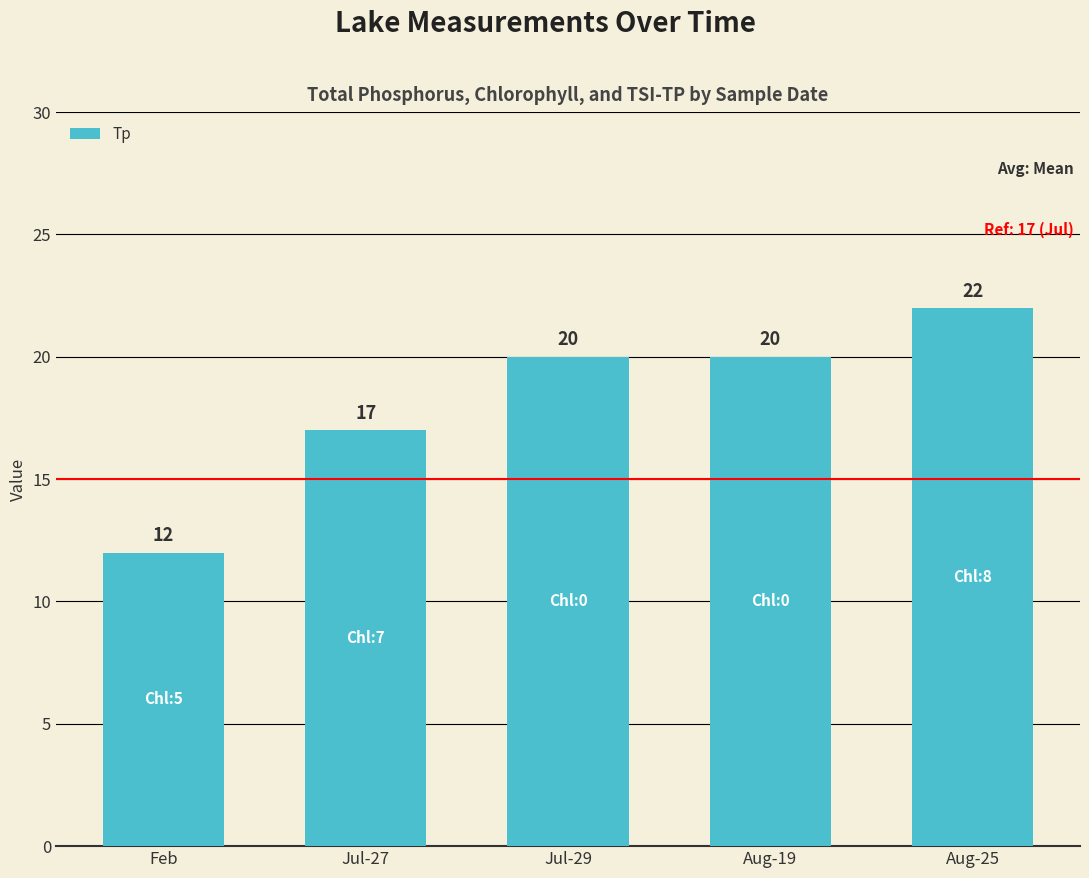

How many data points are less than 20?

2